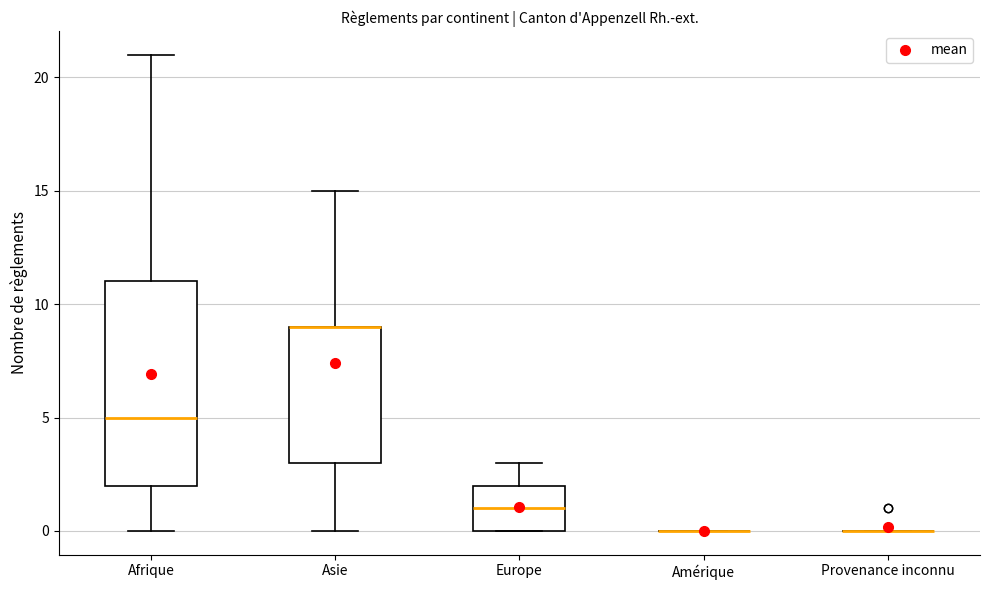

Reading left to right, transcribe this box plot: for each box, give where its median line is, the range the box spans, and where its two whiskers end, as read against the y-axis. The values are not printed on the chart, so give them approximately, as read against the axis.

Afrique: median 5, box 2 to 11, whiskers 0 to 21
Asie: median 9 (drawn on the box's upper edge), box 3 to 9, whiskers 0 to 15
Europe: median 1, box 0 to 2, whiskers 0 to 3
Amérique: box collapsed to a line at 0, whiskers 0 to 0
Provenance inconnu: box collapsed to a line at 0, whiskers 0 to 0